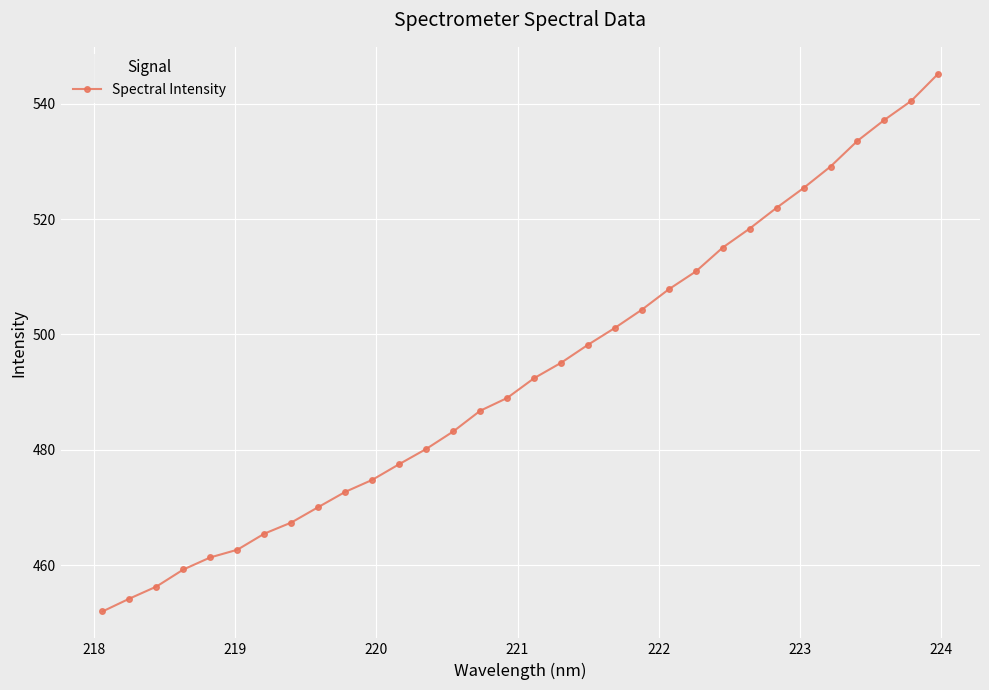

Does the chart display data point markers on the line(s)?

Yes